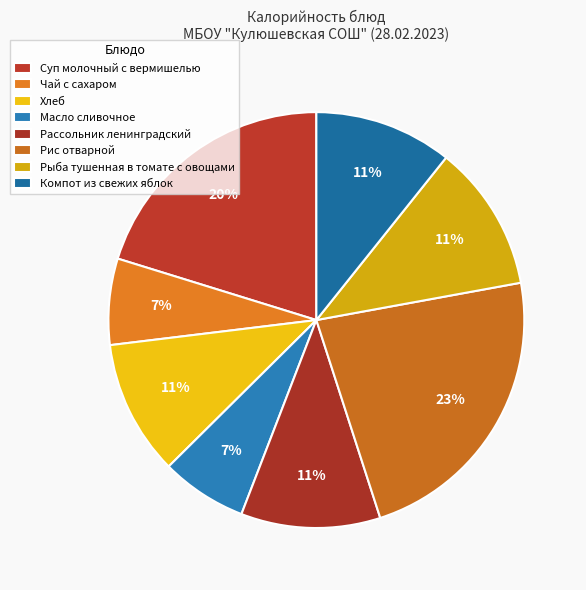

What is the change in value from Хлеб to Масло сливочное?

-34